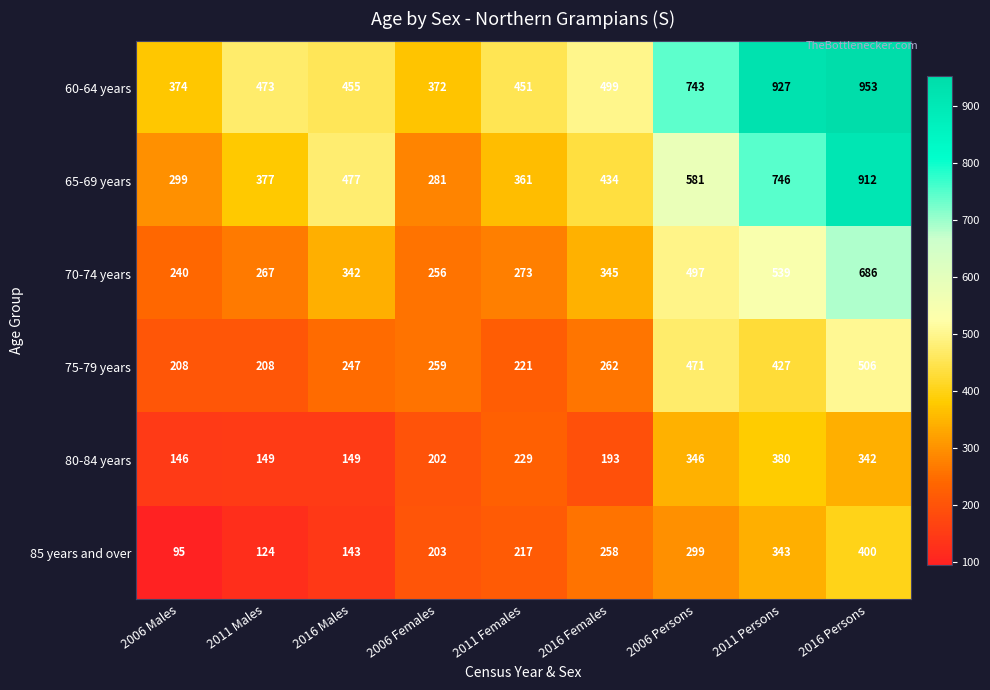

What is the sum of all 60-64 years values?

5247